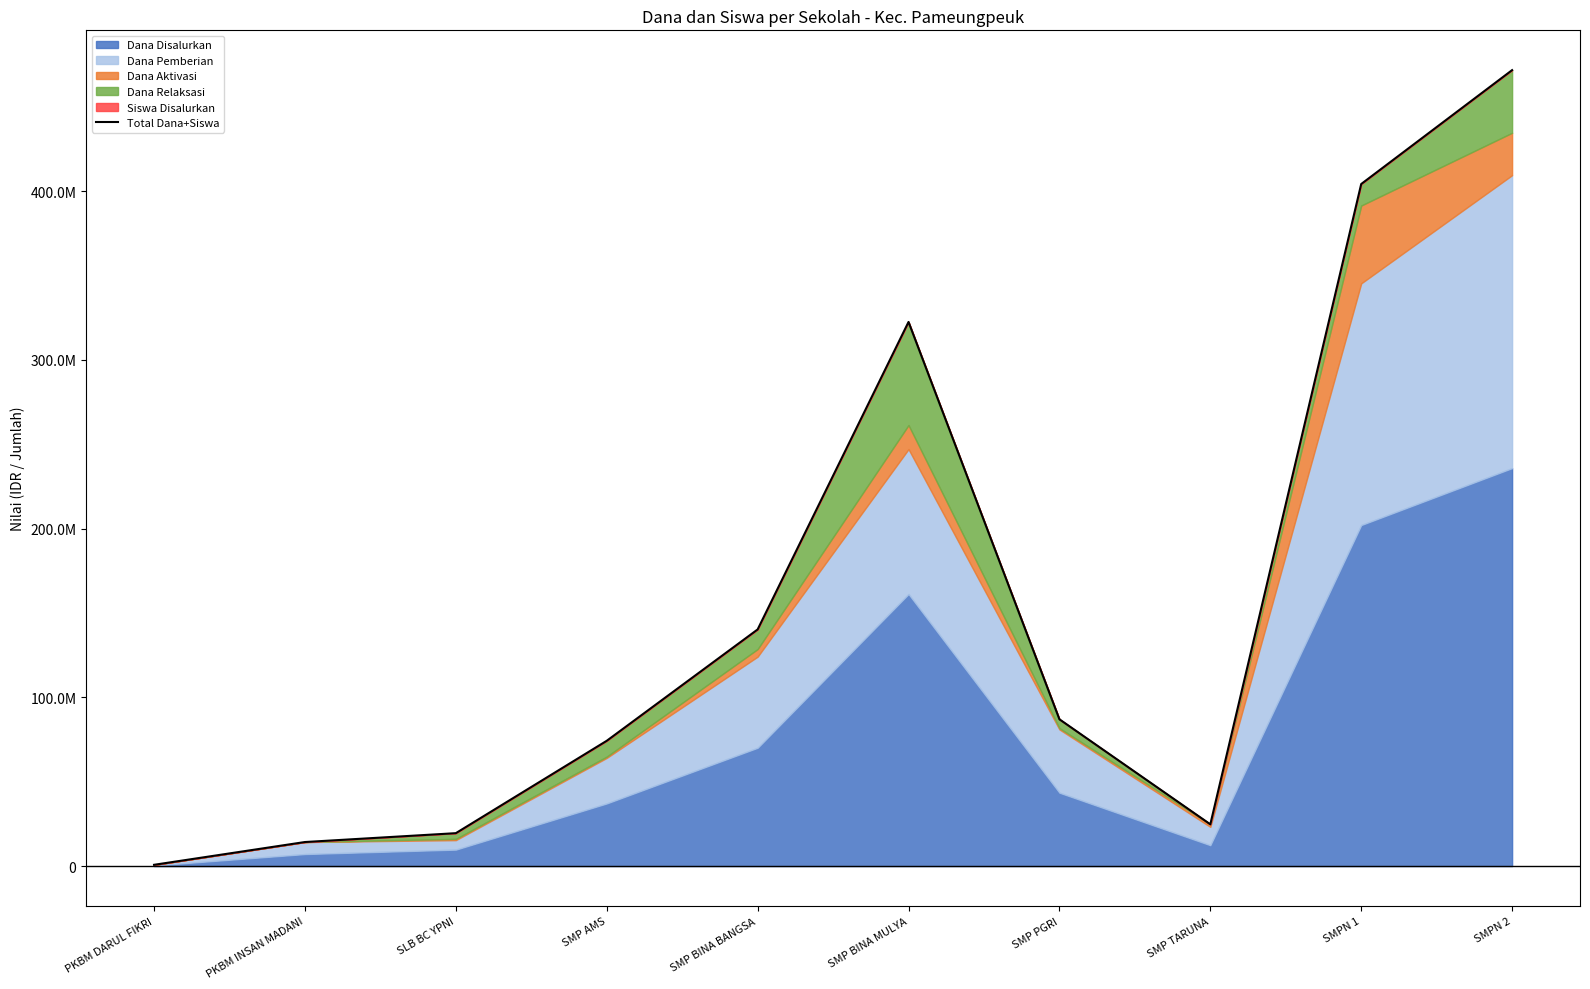

What is the average value?

155925126